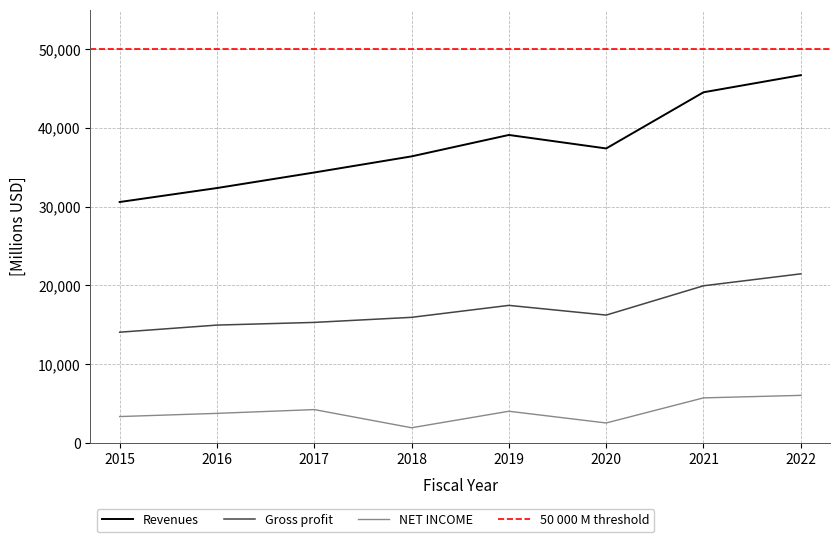

True or false: NET INCOME and Revenues cross at least once.

False